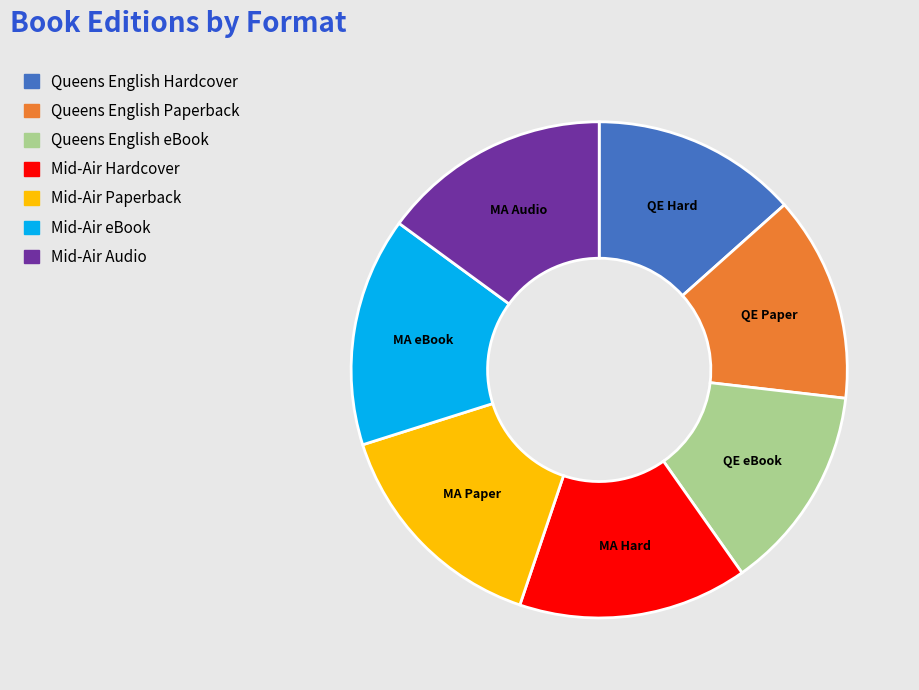

Combined, do Queens English Hardcover and Mid-Air Hardcover account for over 50%?

No